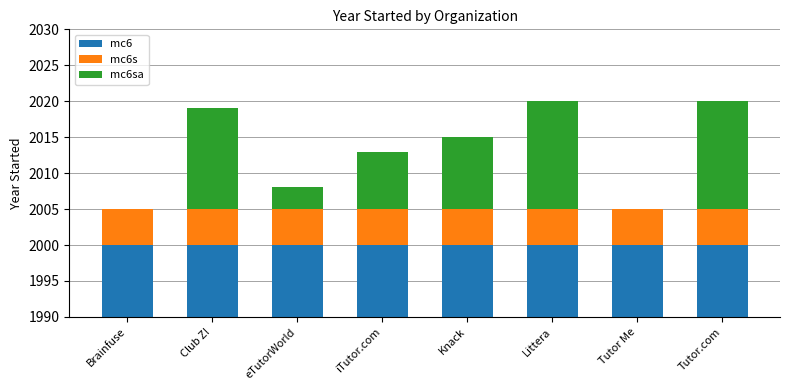

Read the mc6sa value at eTutorWorld.

3